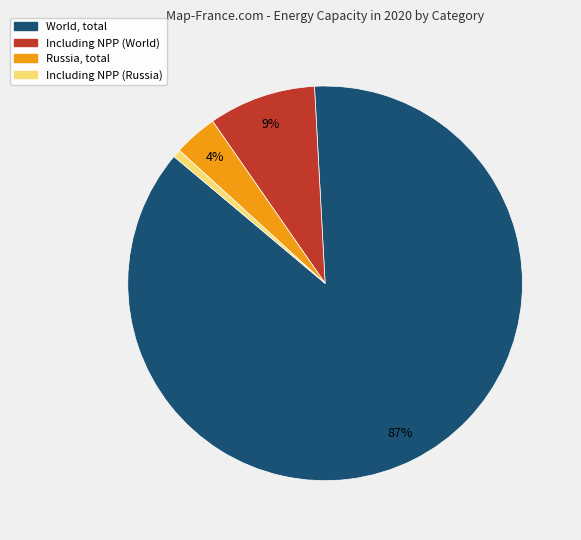

How many segments does this pie chart have?

4